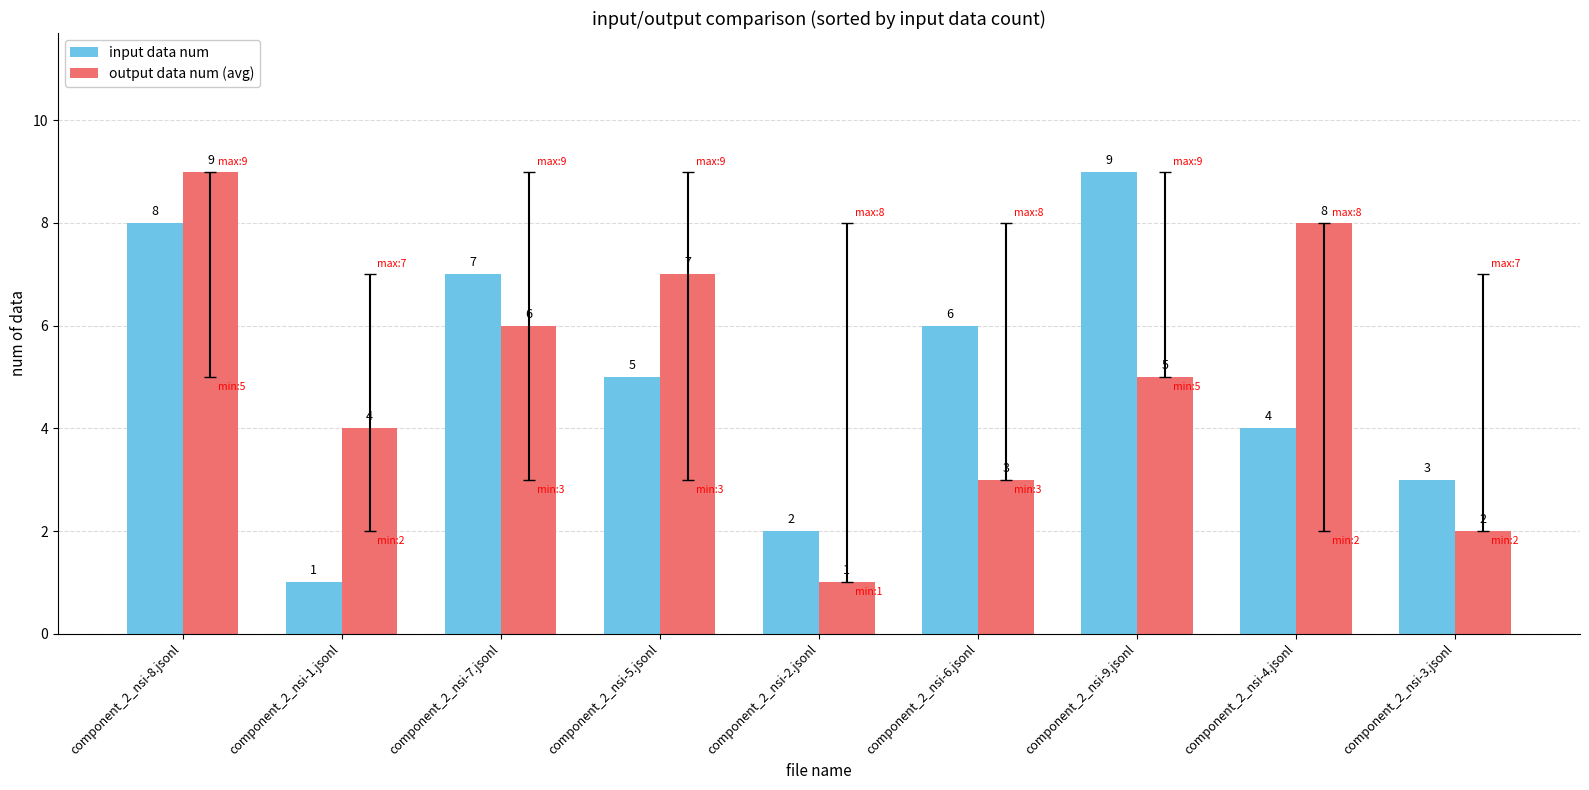

The output data num (avg) series shows 7 at component_2_nsi-5.jsonl. True or false?

True